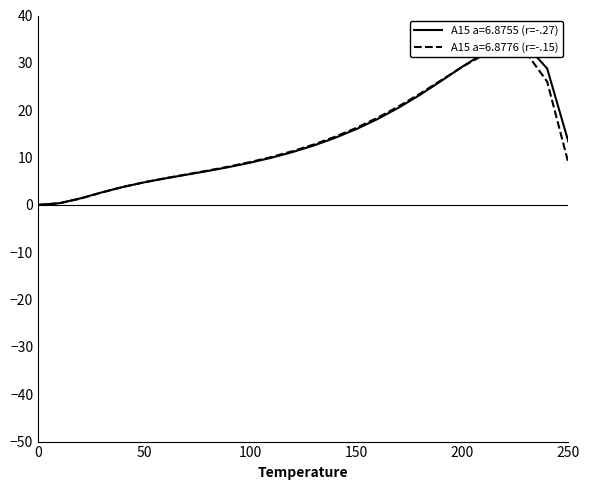

Where does the A15--Cr3Si a=6.8755 series first go above 12?

130